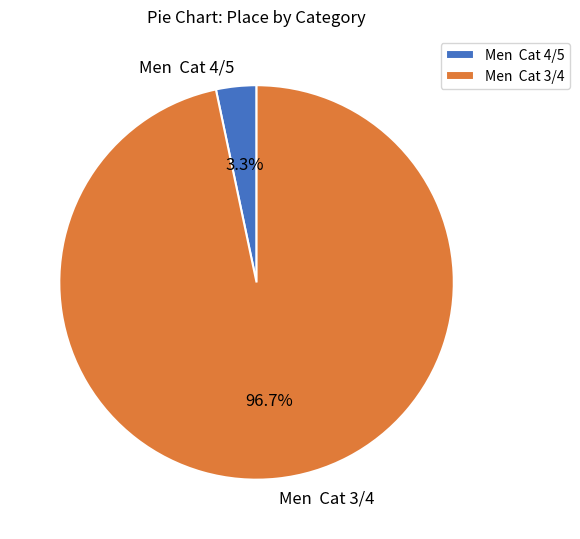

Does any single category account for the majority?

Yes